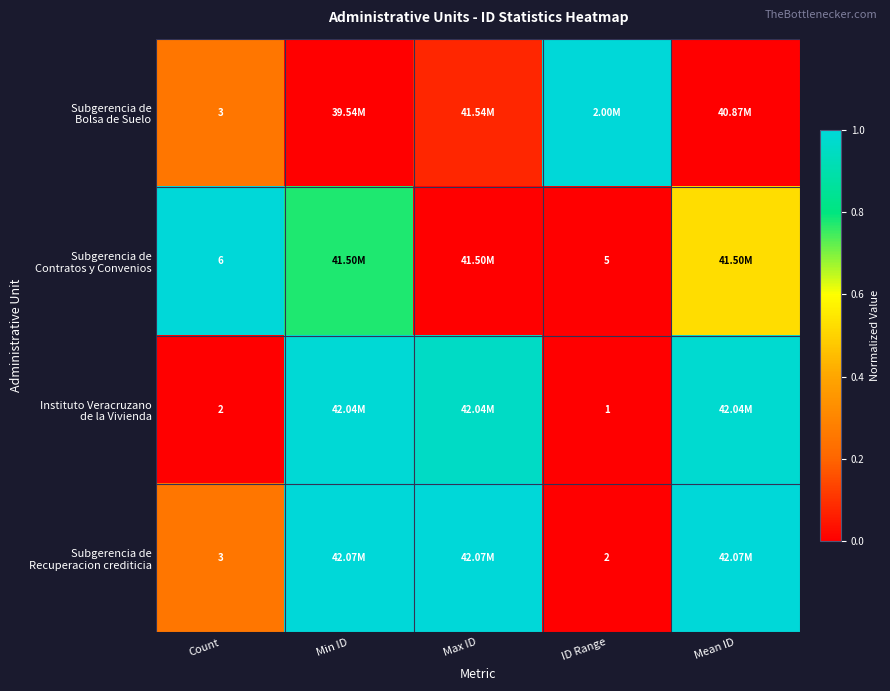

True or false: Subgerencia de Recuperacion crediticia has a value of 1.0 at Max ID.

True